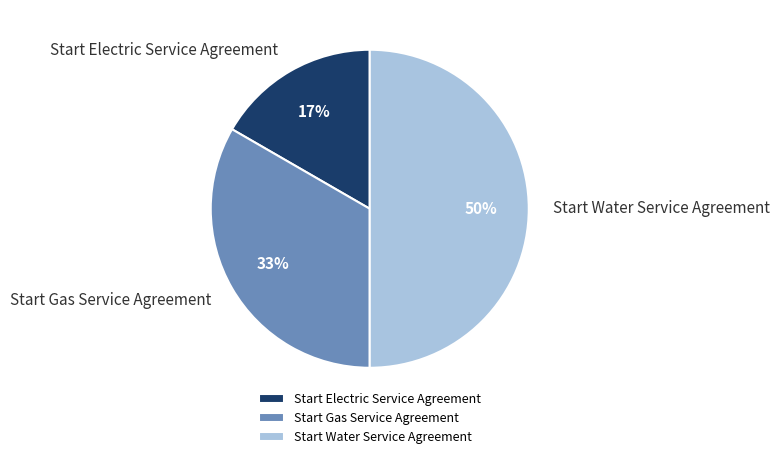

What percentage is the Start Electric Service Agreement slice, to the nearest percent?

17%